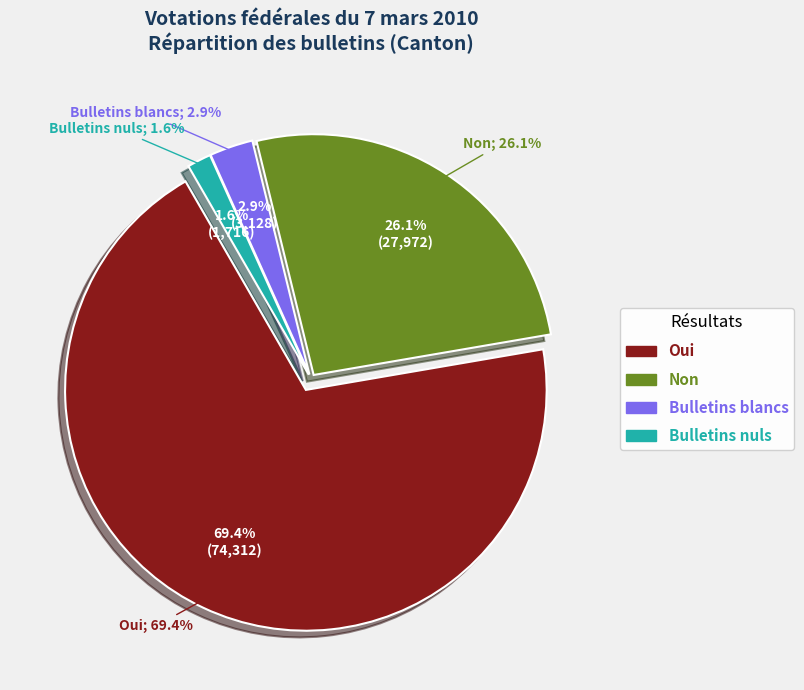

To the nearest percent, what portion does Oui represent?

69%